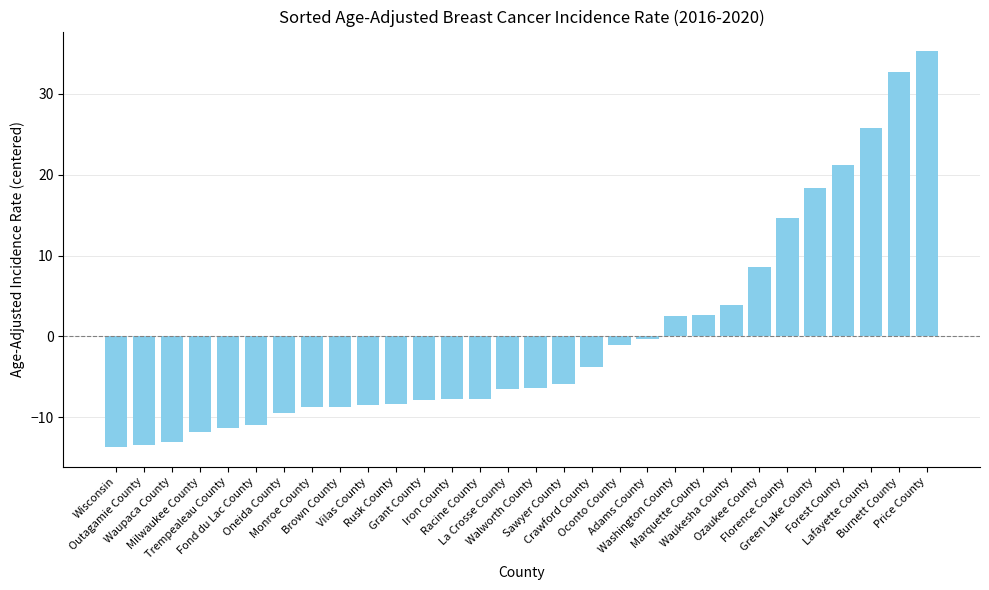

What is the value of the 15th bar from the left?

-6.5